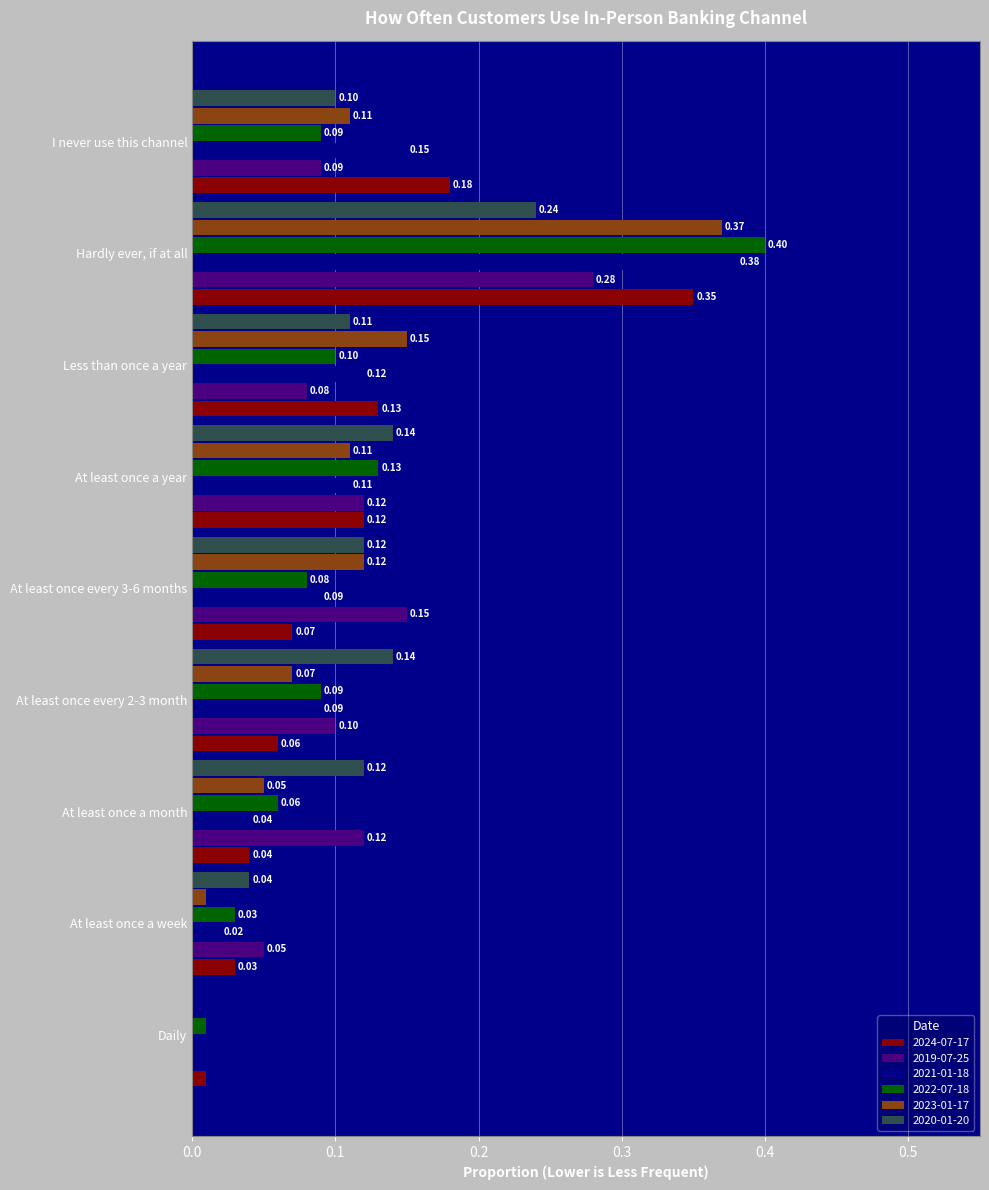

Which category has the highest value across all series?

Hardly ever, if at all